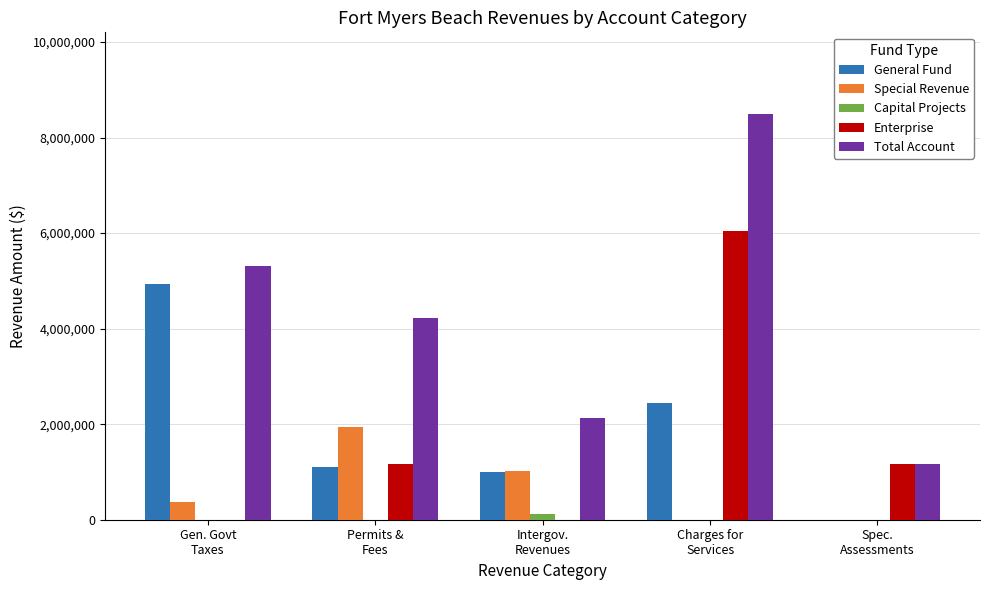

Which series has the largest total across all categories?

Total Account